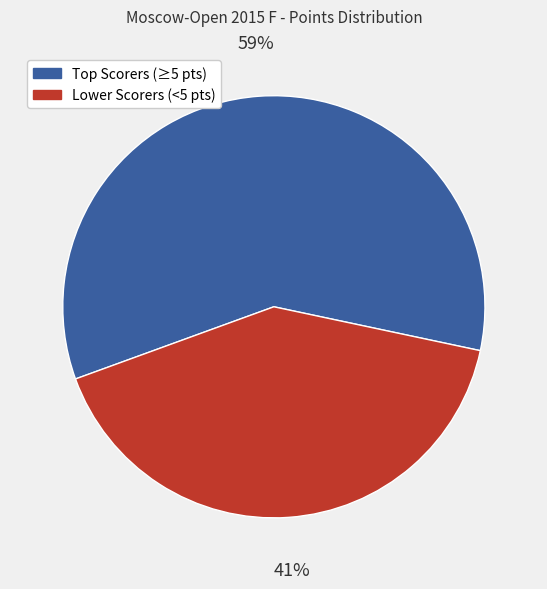

To the nearest percent, what is the average slice percentage?

50%